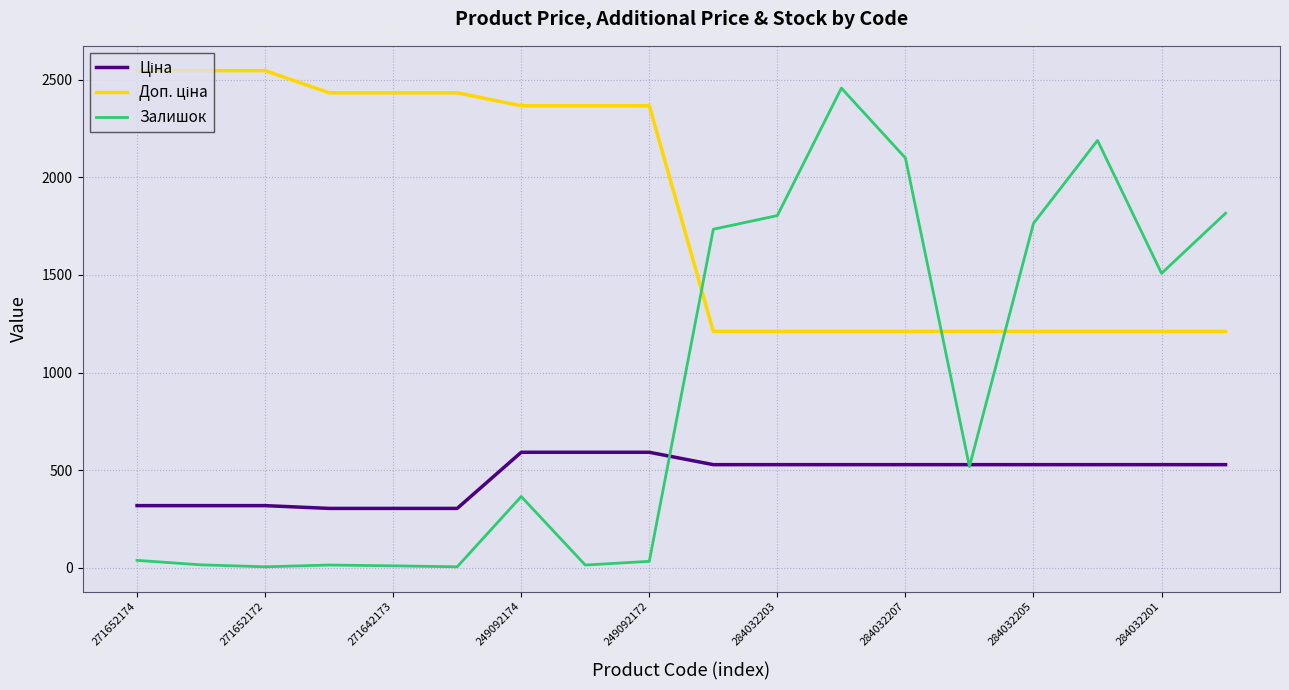

Which series has the widest spread of values?

Залишок